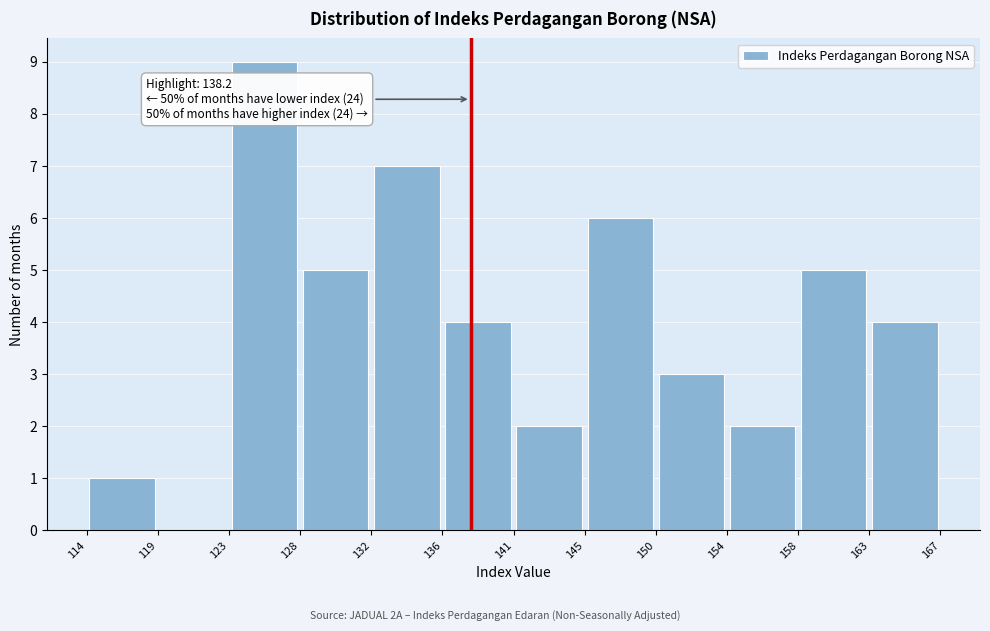

Over which range of the x-axis is the bar tallest?

123 to 128